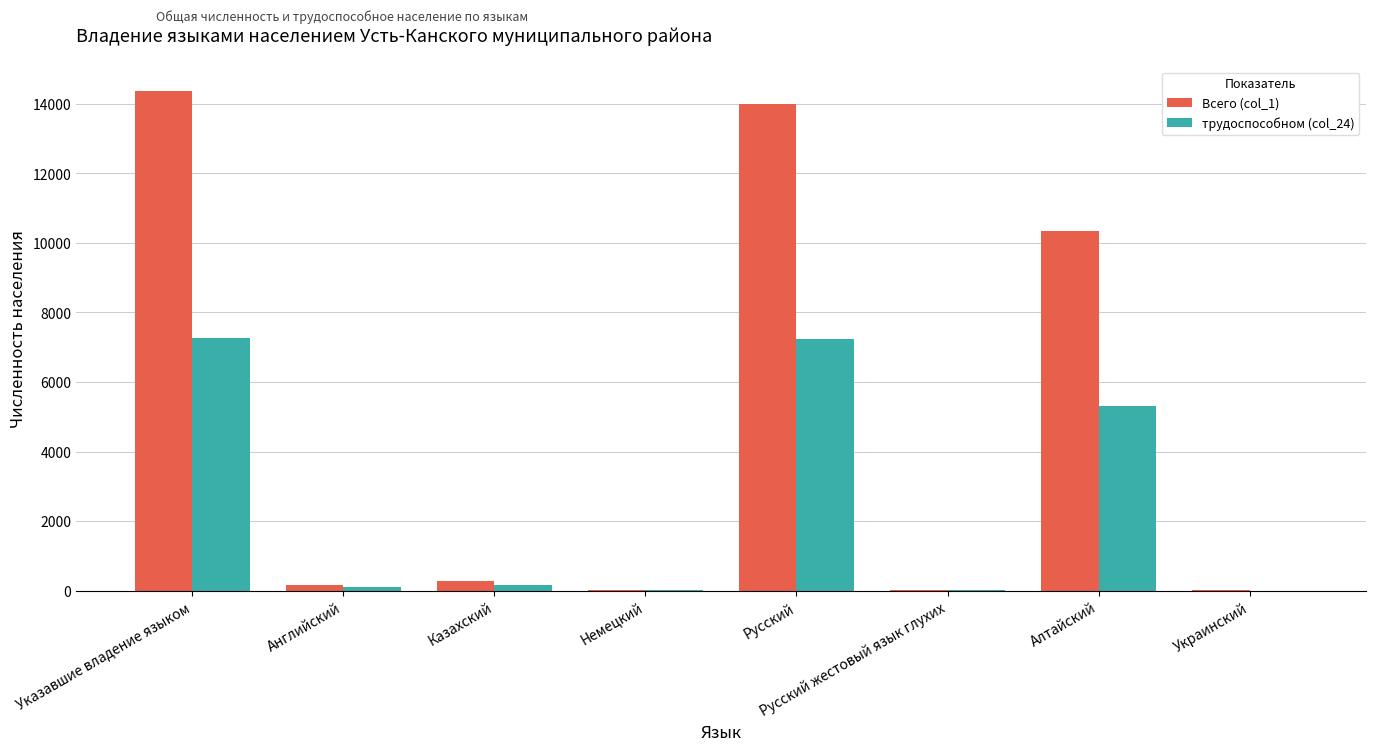

Which series has the largest total across all categories?

Всего (col_1)